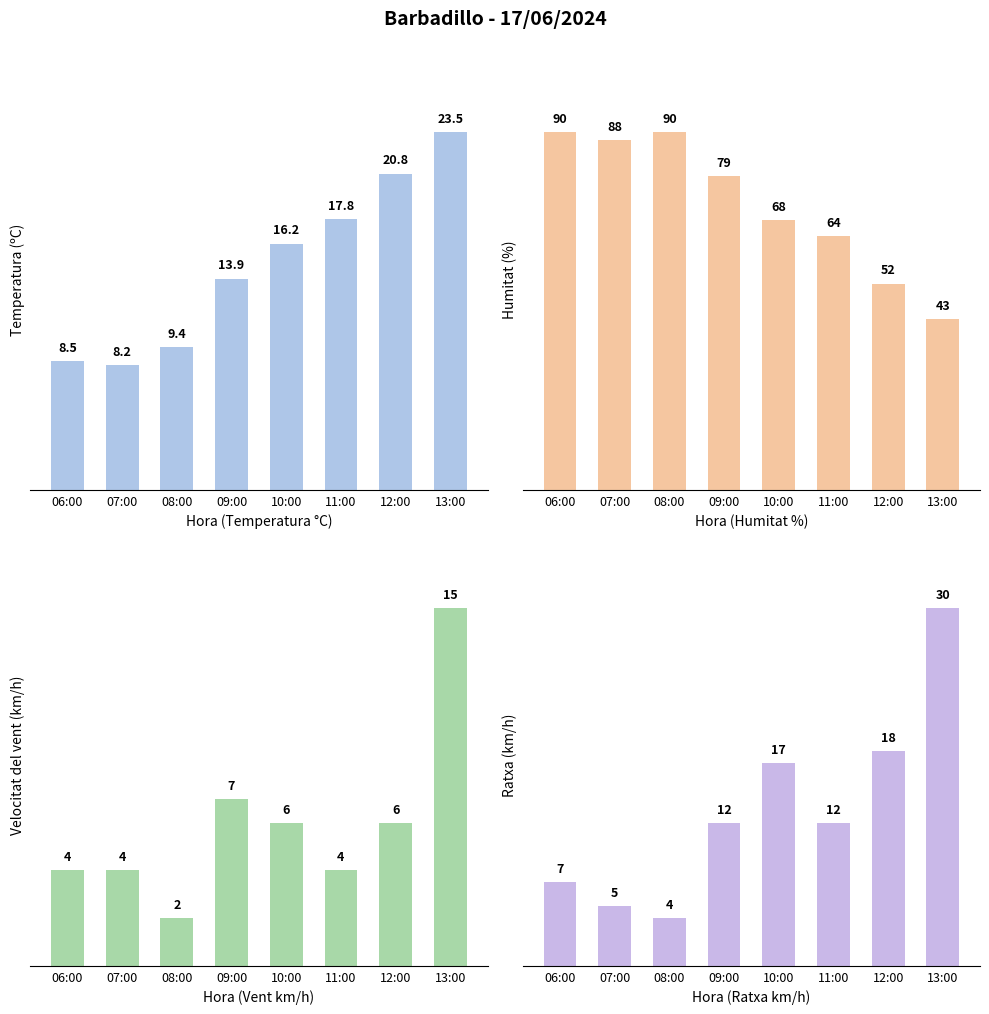

At which category does the chart reach its minimum across all series?

08:00